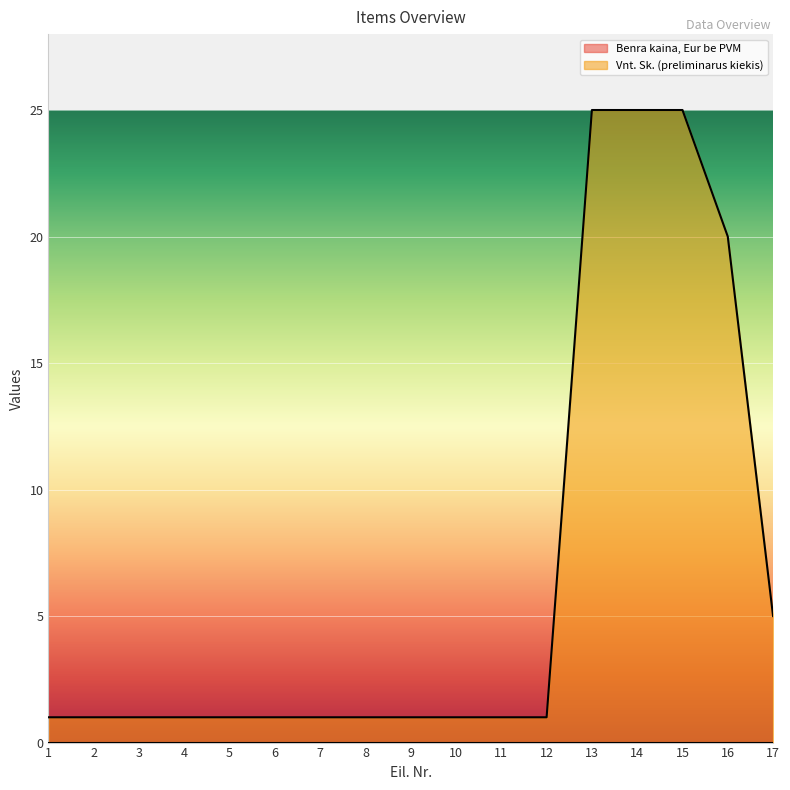

Between 9 and 8, which is larger?

9